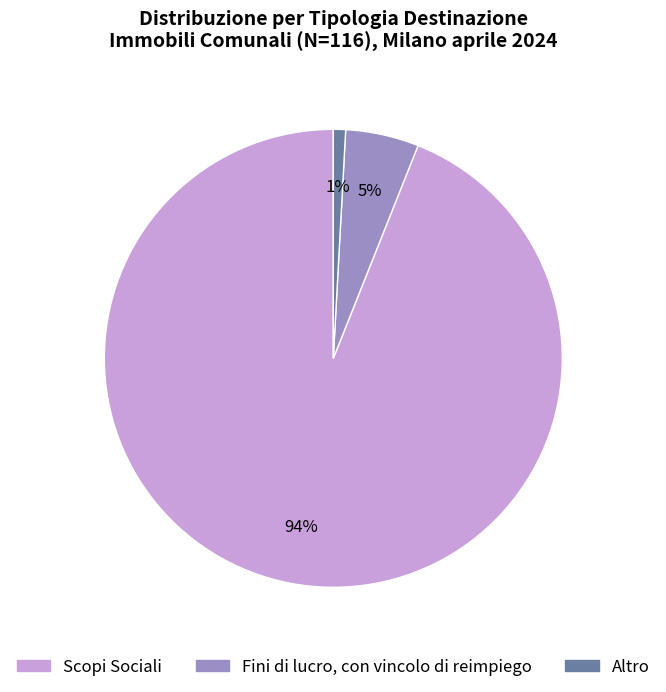

Do Fini di lucro, con vincolo di reimpiego and Altro together represent more than half of the pie?

No